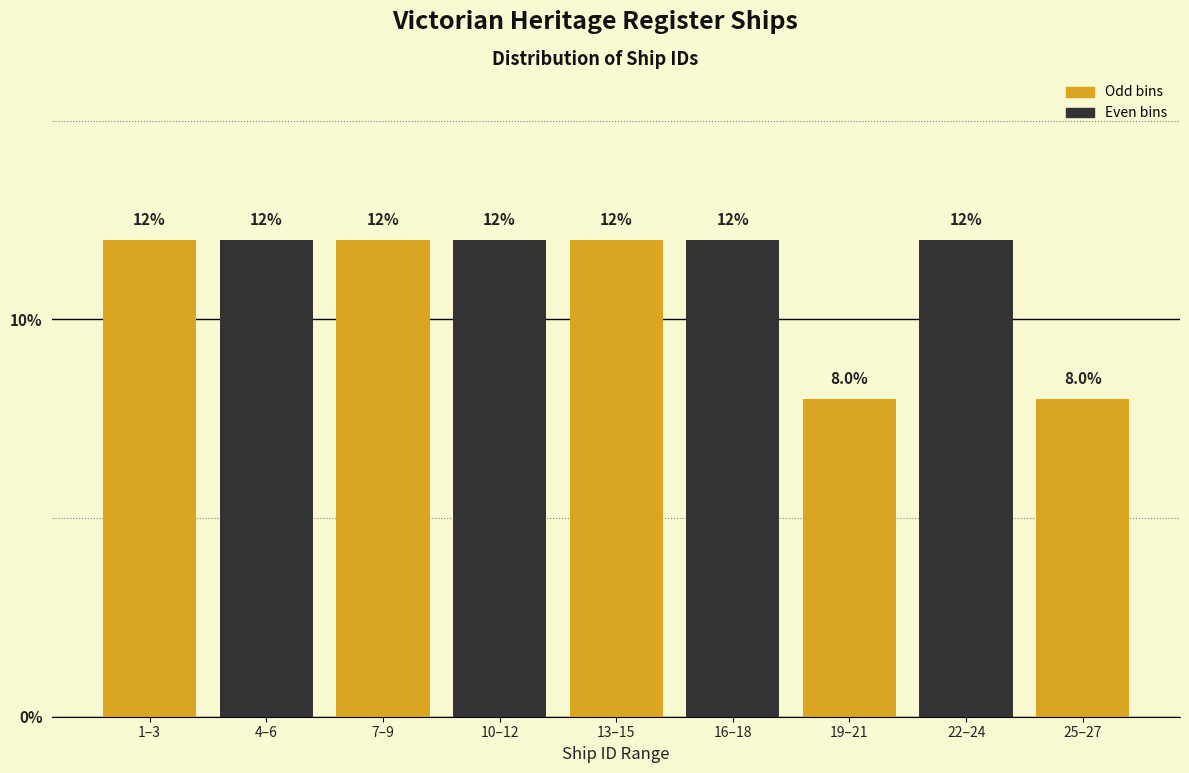

Reading left to right, transcribe all the data shown in this chart.

1–3=12	4–6=12	7–9=12	10–12=12	13–15=12	16–18=12	19–21=8	22–24=12	25–27=8